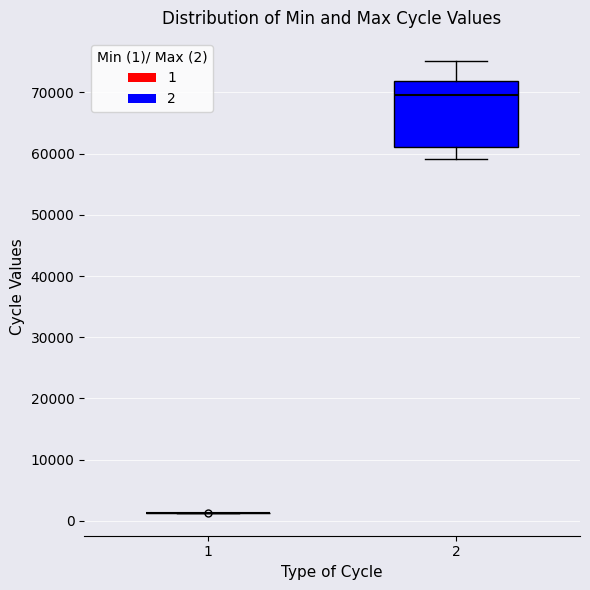

Reading left to right, transcribe this box plot: for each box, give where its median line is, the range the box spans, and where its two whiskers end, as read against the y-axis. The values are not printed on the chart, so give them approximately, as read against the axis.

1: box collapsed to a line at 1000, whiskers 1000 to 1000
2: median 70000, box 61000 to 72000, whiskers 59000 to 75000